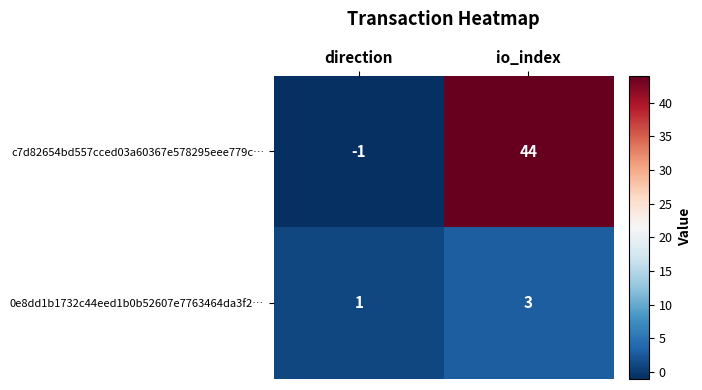

Which series has the widest spread of values?

c7d82654bd557cced03a60367e578295eee779c…